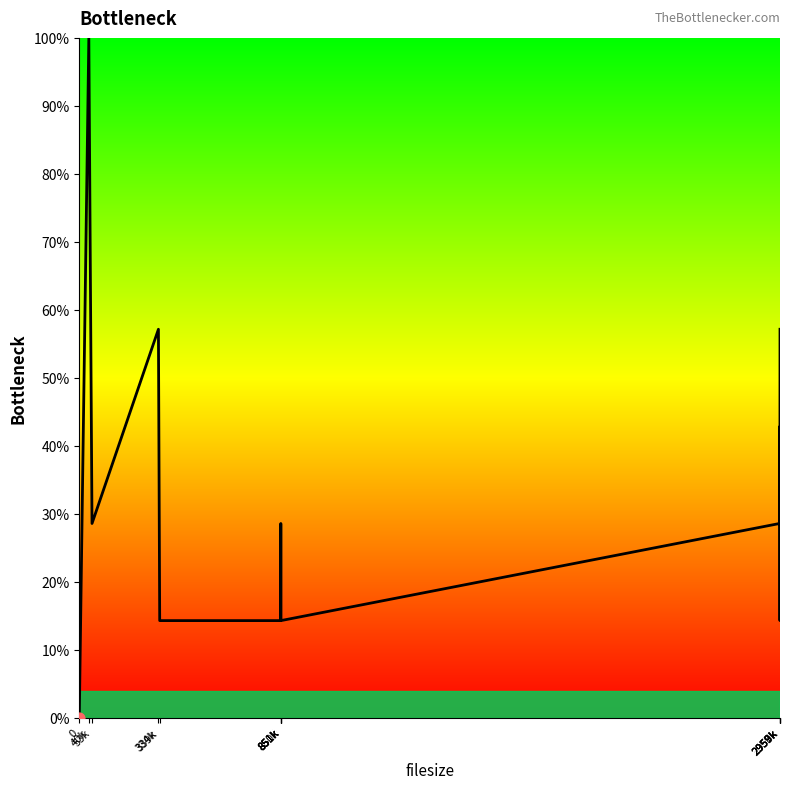

What is the ratio of the value at 339k to the value at 851k?

1.0